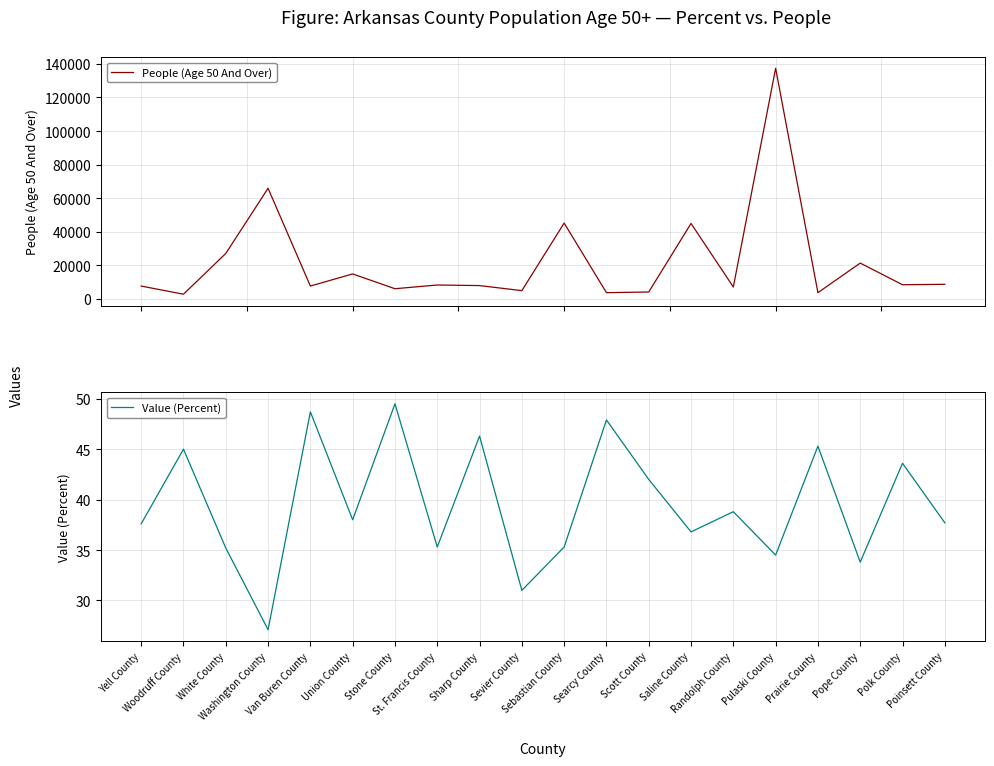

At which category is the sum across all series the highest?

Pulaski County